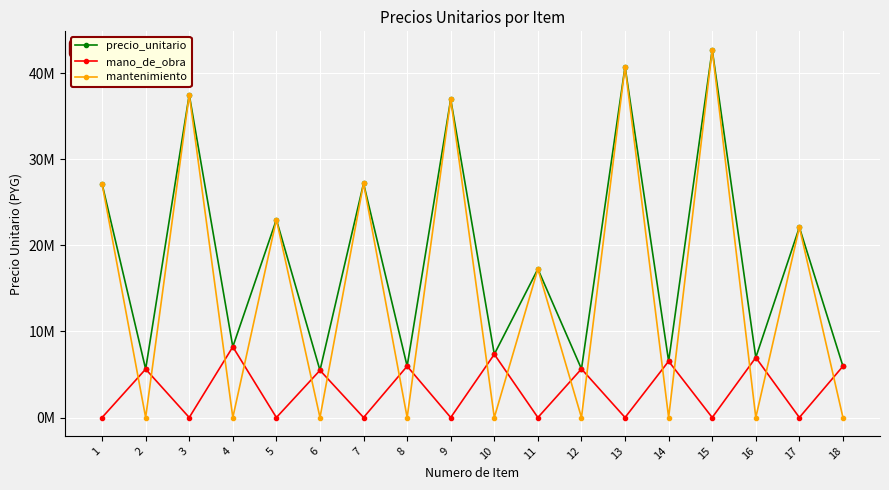

Is this an area chart (filled region under the line)?

No